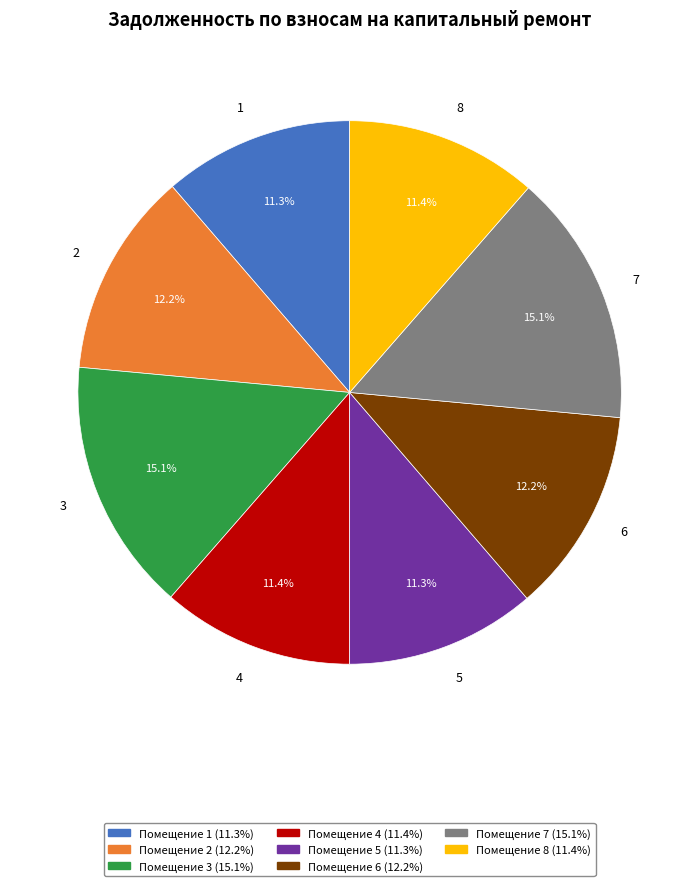

Does 8 account for over 50% of the chart?

No